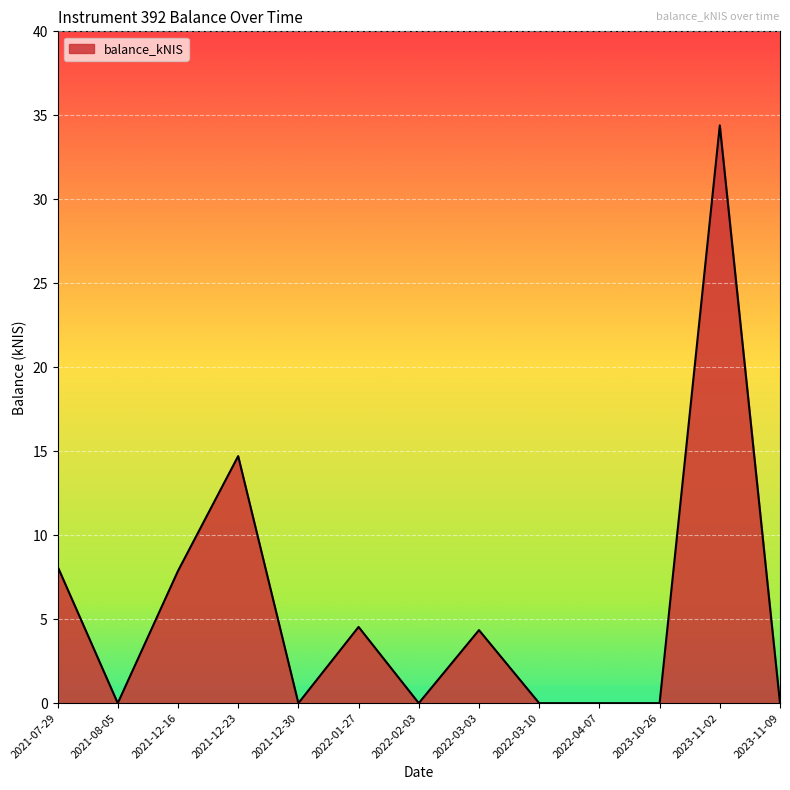

What is the change in value from 2021-12-23 to 2022-04-07?

-14.7